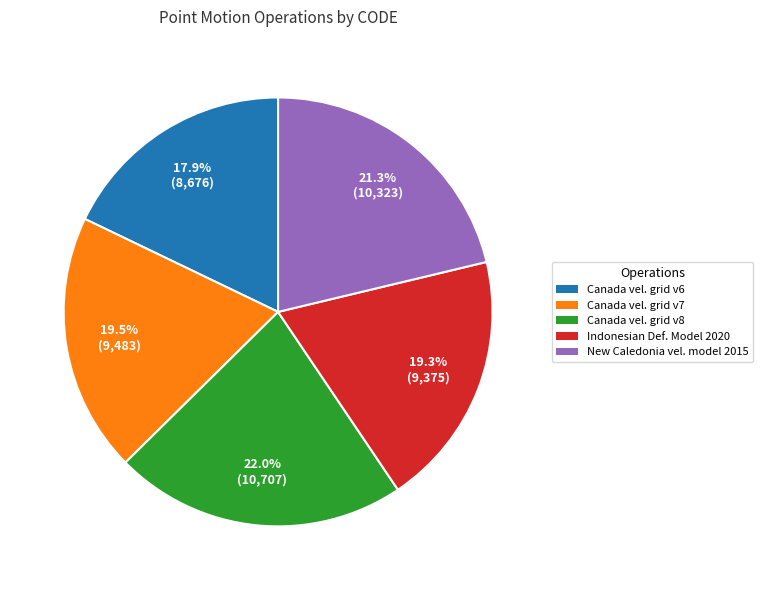

Is there a majority slice in this chart?

No